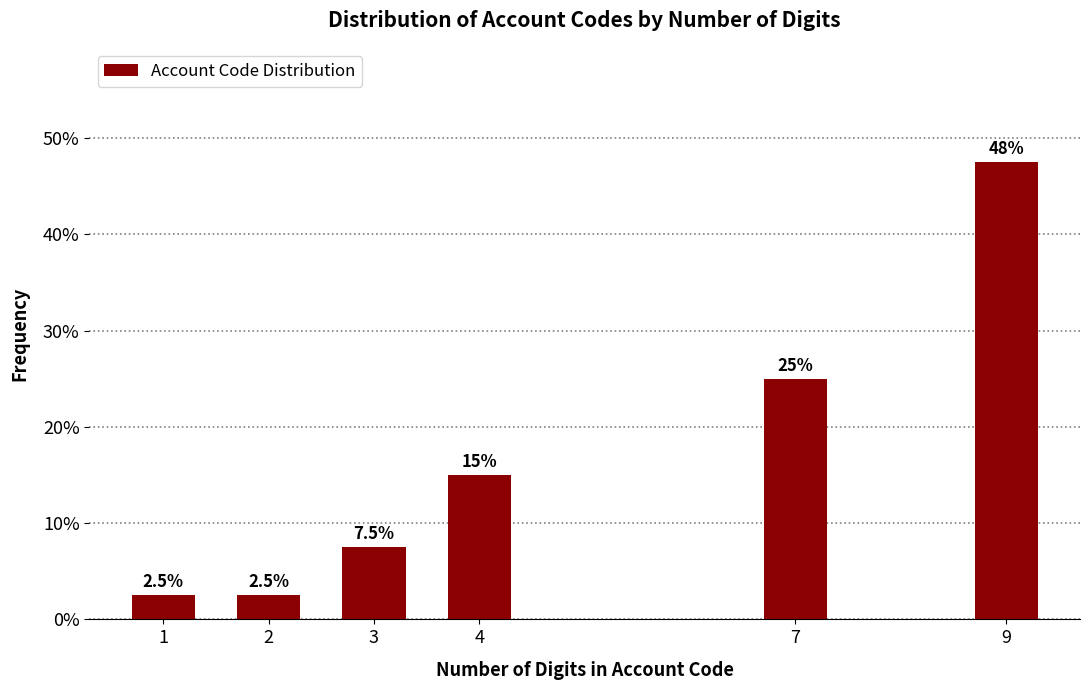

Reading right to left, transcribe all the data shown in this chart.

9=47.5	7=25.0	4=15.0	3=7.5	2=2.5	1=2.5